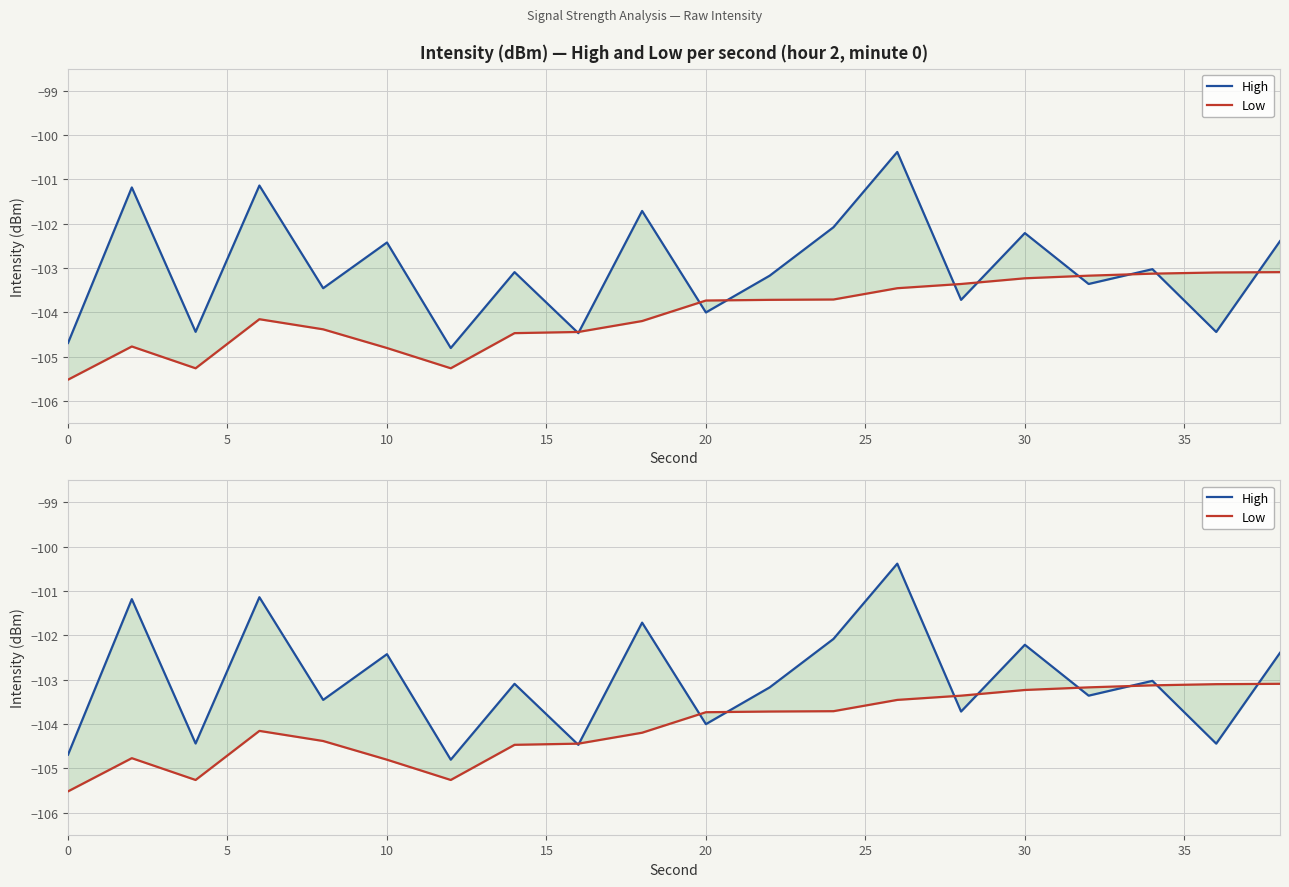

Which series has the widest spread of values?

High